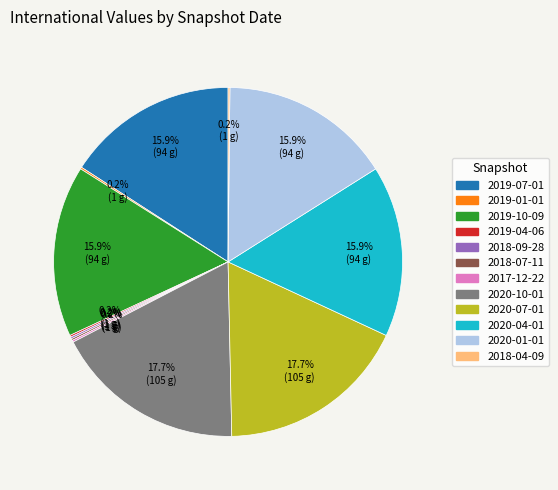

How much of the chart is everything except 2020-07-01?

82.3%